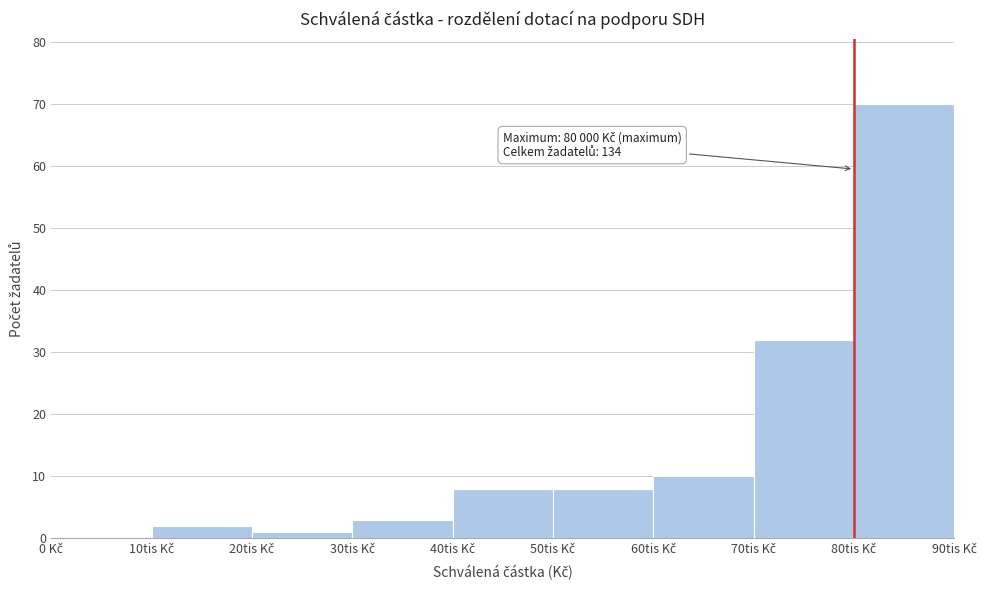

What is the sum of all values?

134